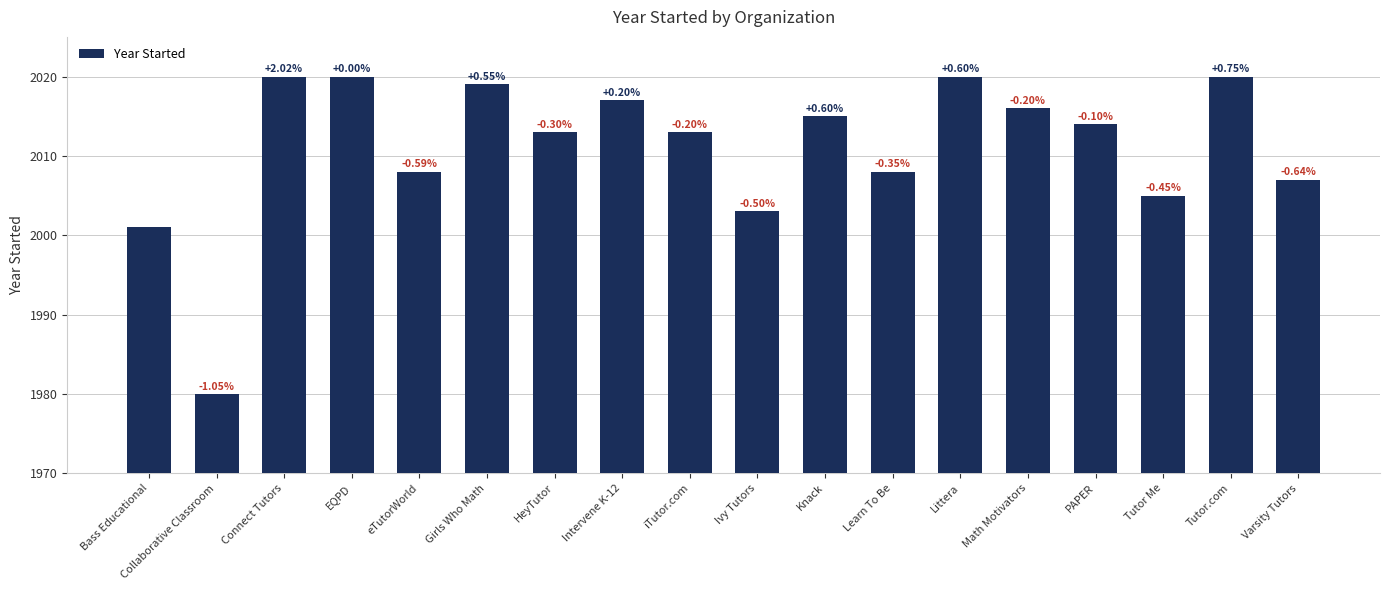

Reading right to left, extract all data points from this chart.

2007	2020	2005	2014	2016	2020	2008	2015	2003	2013	2017	2013	2019	2008	2020	2020	1980	2001